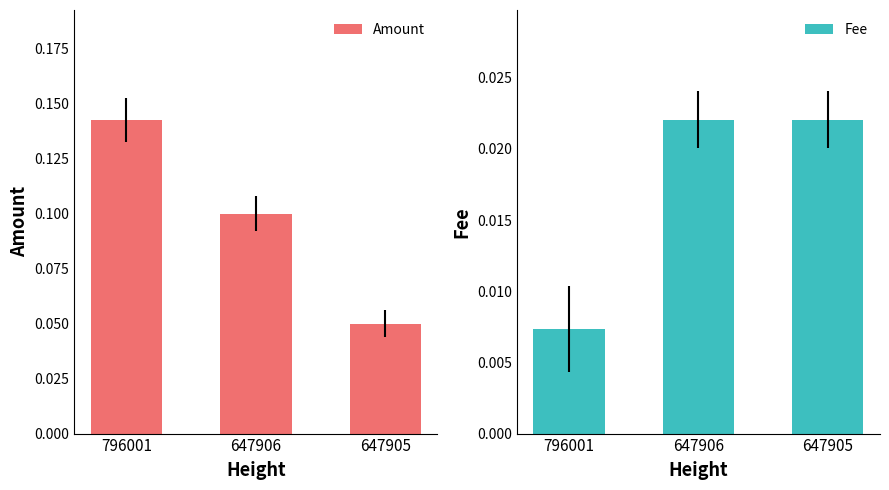

What is the minimum value for Amount?

0.1